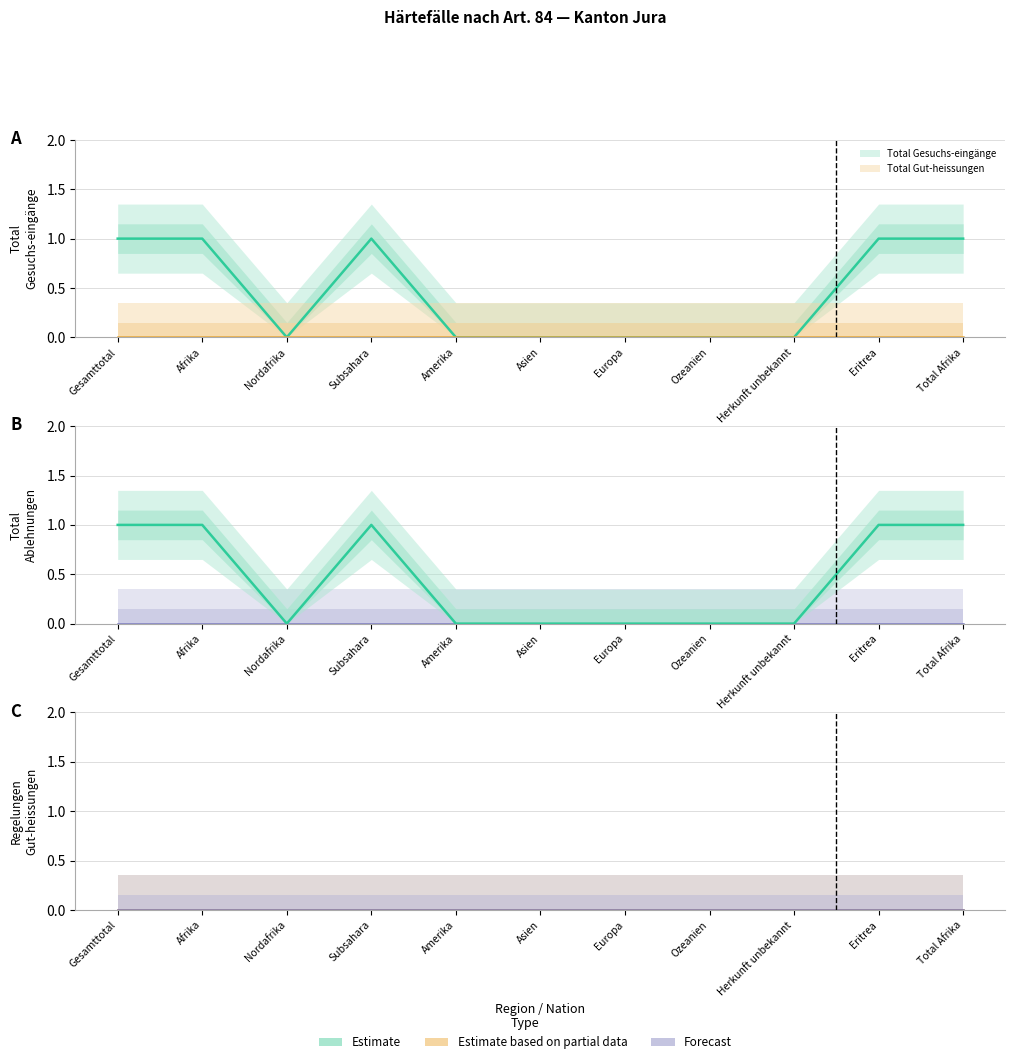

What is the greatest value displayed?

1